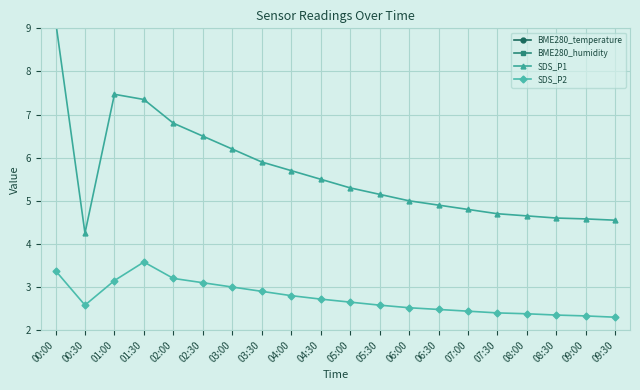

True or false: SDS_P1 and BME280_humidity cross at least once.

False